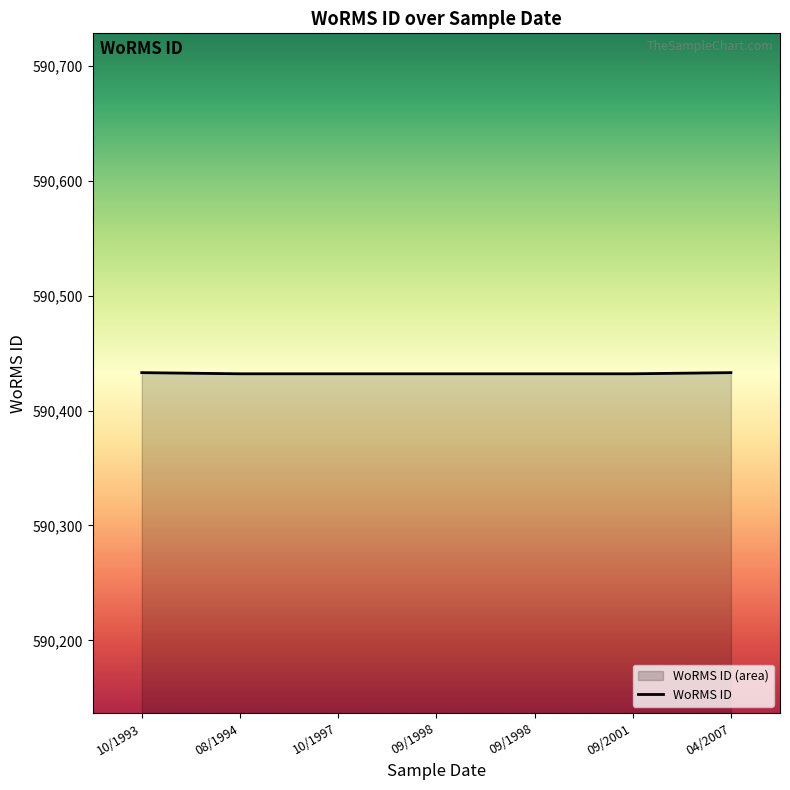

True or false: the data has more than 0 interior local peaks.

False